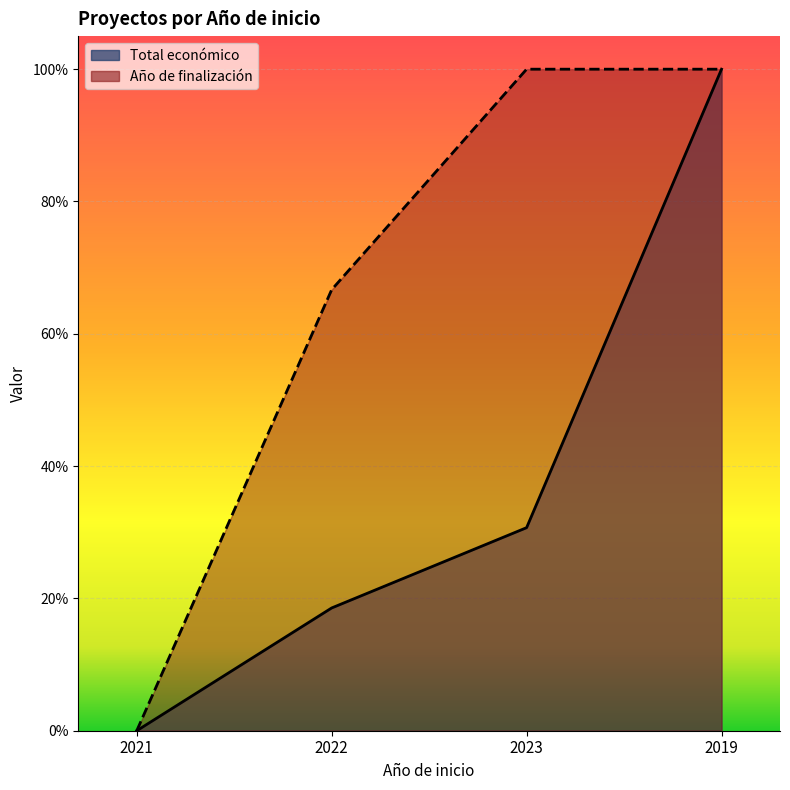

The value of Año de finalización at 2023 is 0.6. True or false?

False